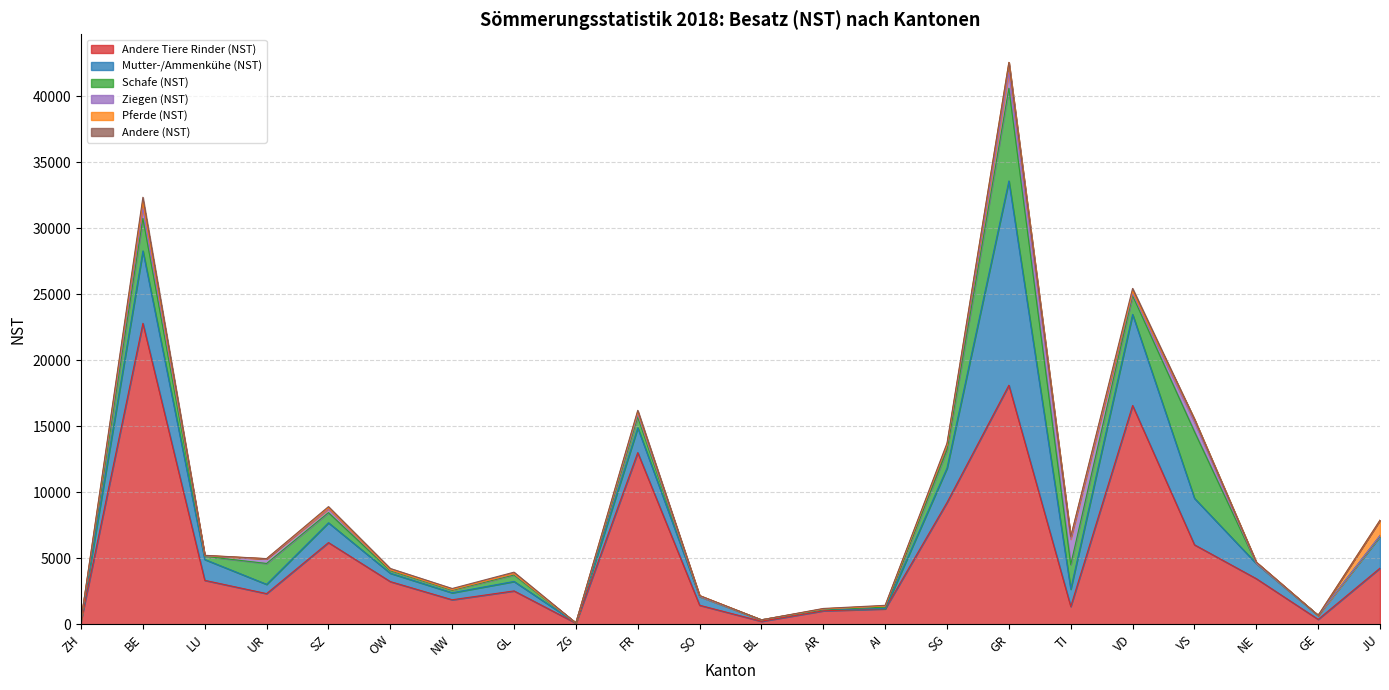

At how many categories does at least one series exceed 3342?

9